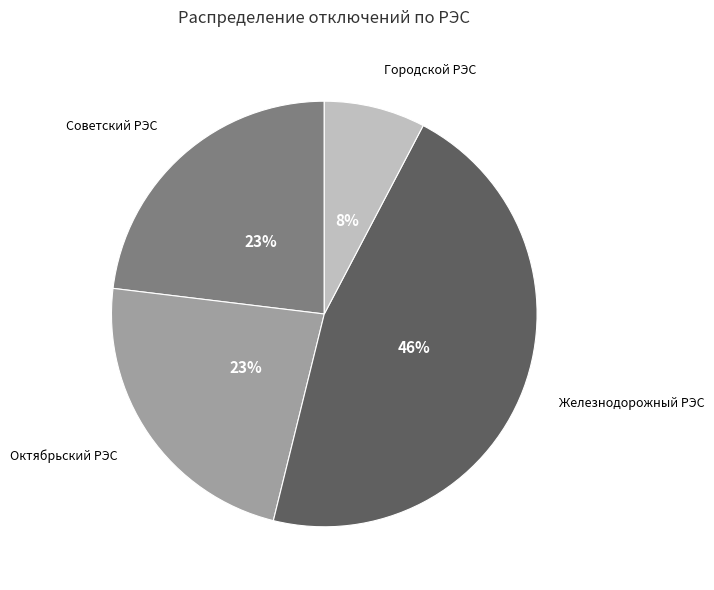

To the nearest percent, what is the combined percentage of Октябрьский РЭС and Железнодорожный РЭС?

69%